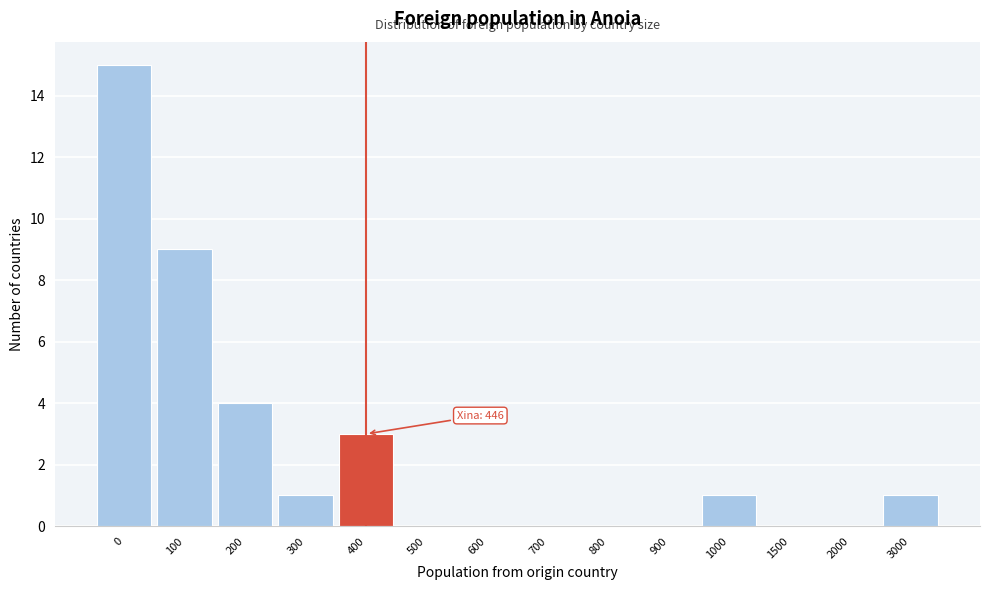

Reading left to right, extract all data points from this chart.

0=15	100=9	200=4	300=1	400=3	500=0	600=0	700=0	800=0	900=0	1000=1	1500=0	2000=0	3000=1